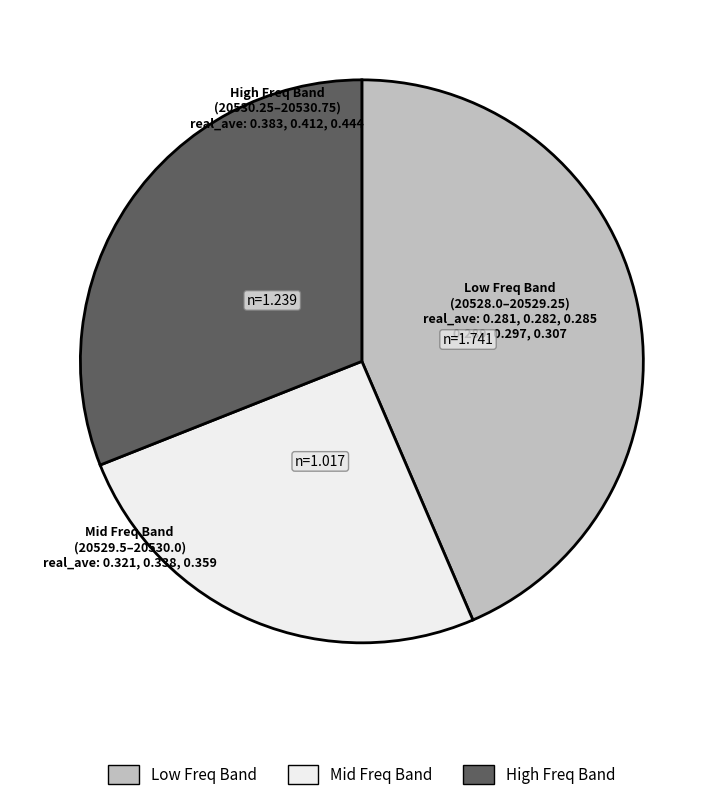

Is there any slice that represents more than half of the pie?

No